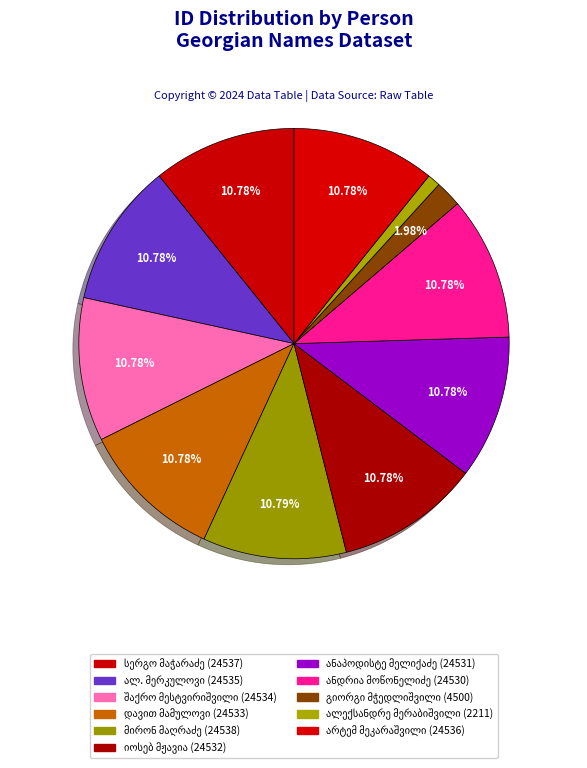

The ანდრია მეთოდეს ძე მოწონელიძე slice represents 19% of the pie. True or false?

False